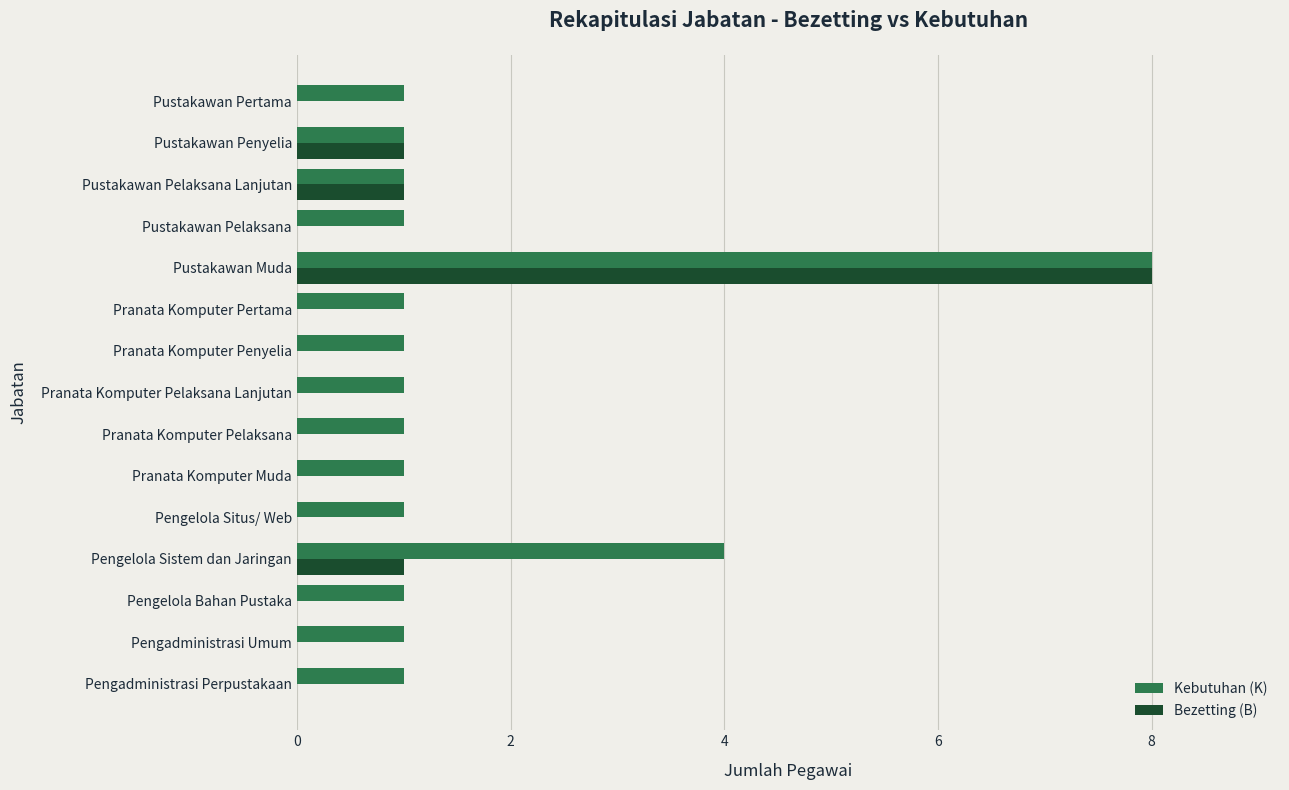

Is the value of Kebutuhan (K) at Pengelola Sistem dan Jaringan greater than the value of Bezetting (B) at Pustakawan Penyelia?

Yes